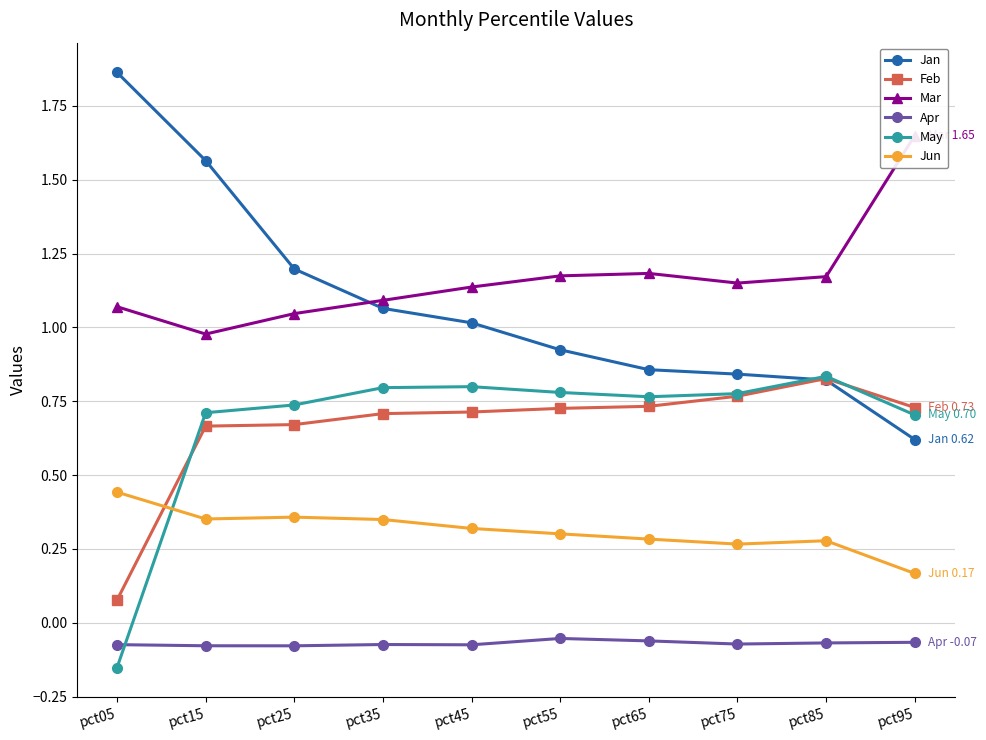

What is the value of the Feb point at the 5th from the left?

0.7